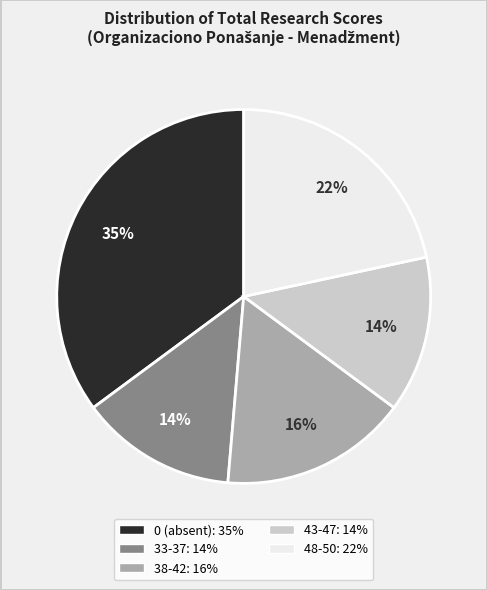

Do 38-42 and 0 together represent more than half of the pie?

Yes